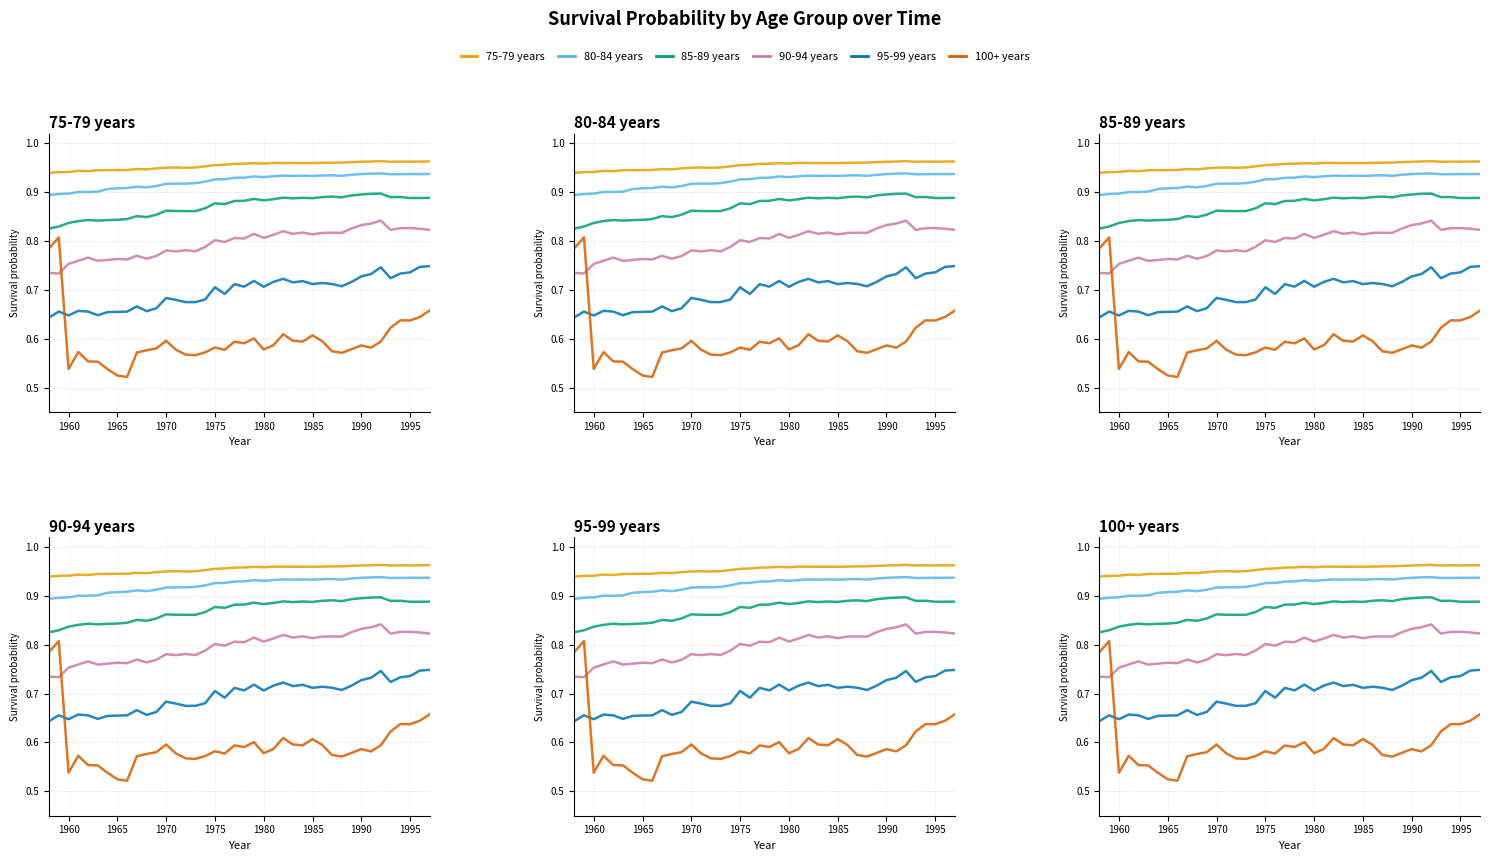

True or false: 95-99 years and 85-89 years cross at least once.

False